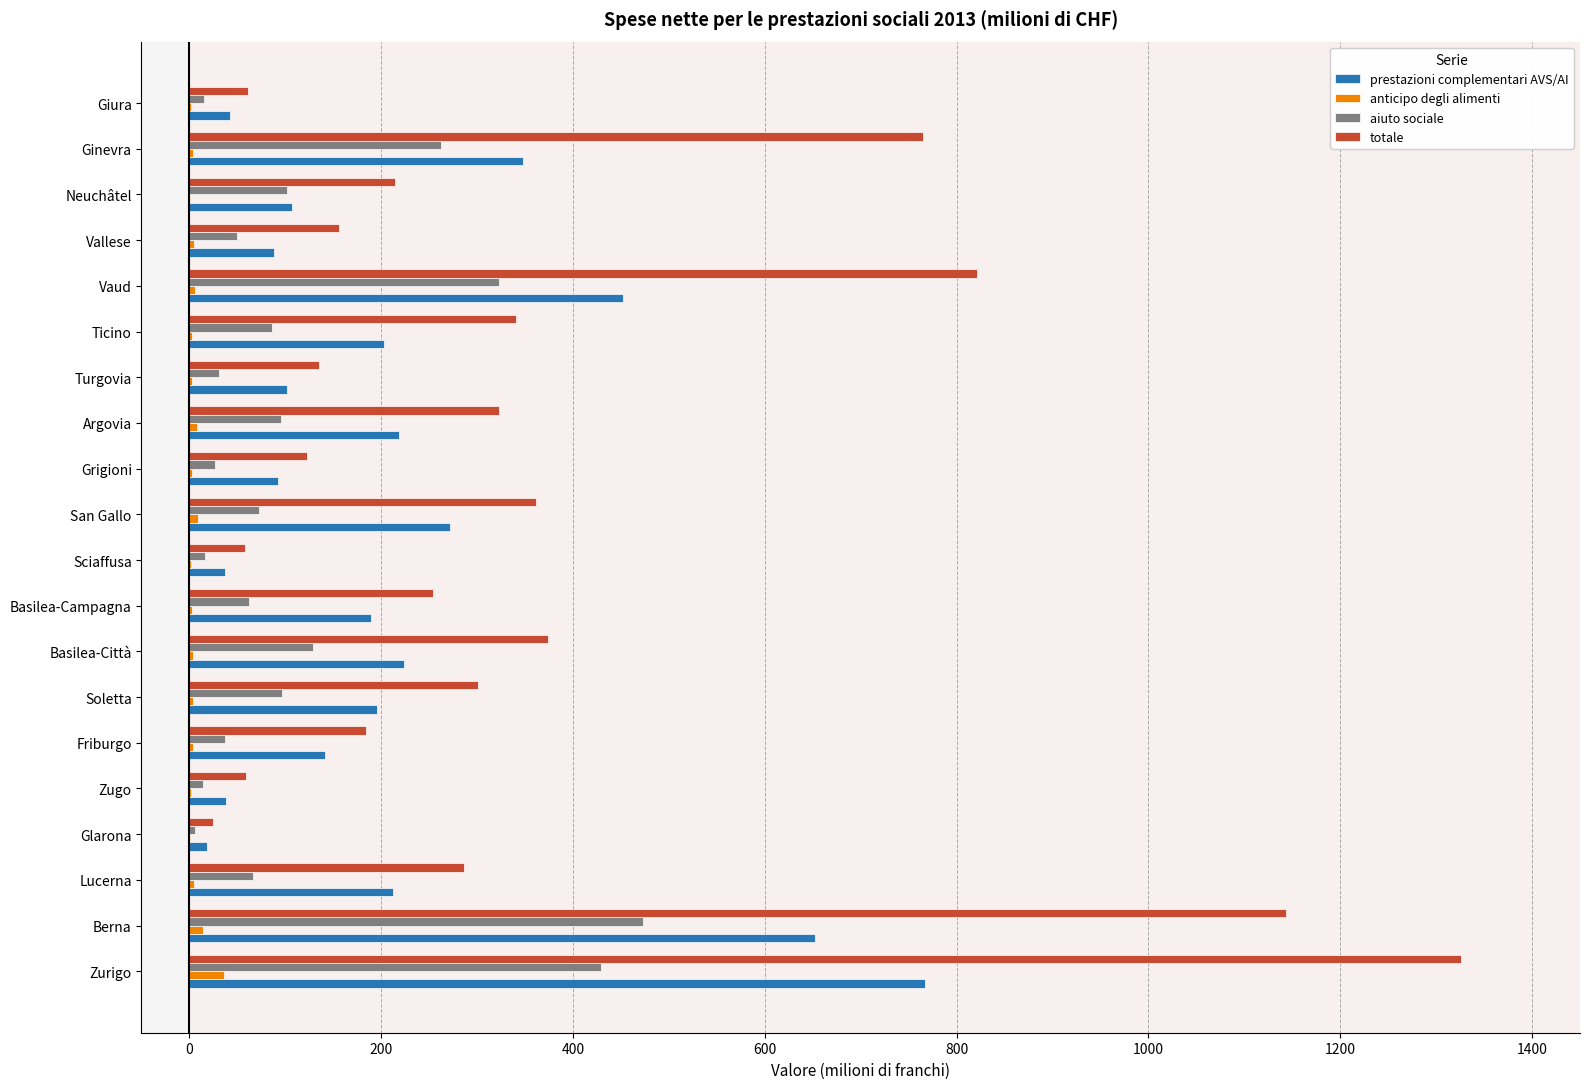

At which category is the sum across all series the highest?

Zurigo